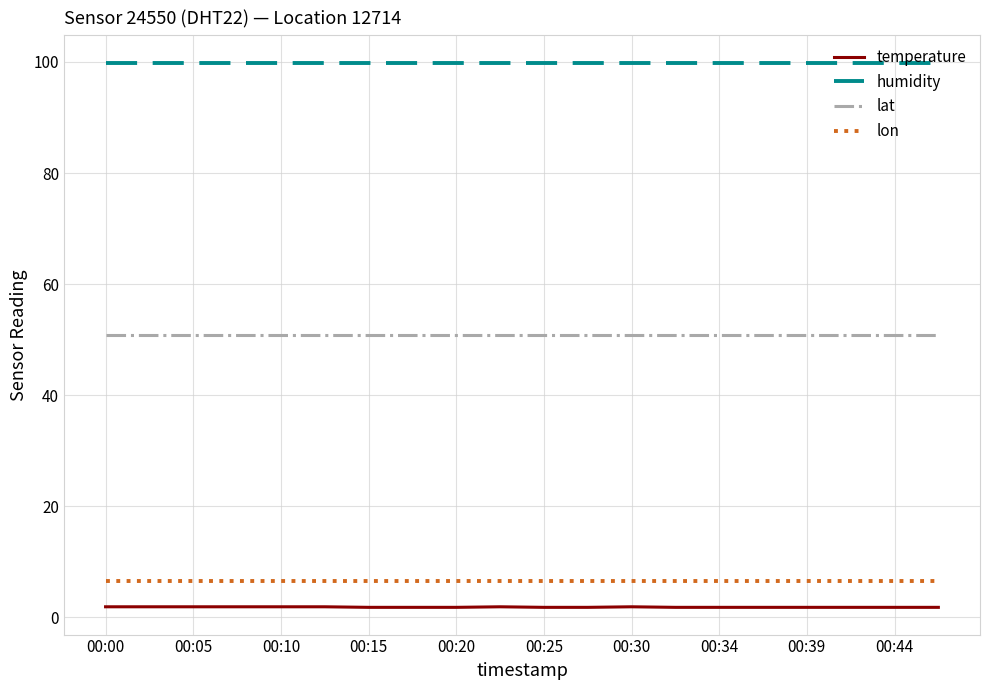

At how many categories does at least one series exceed 35?

20